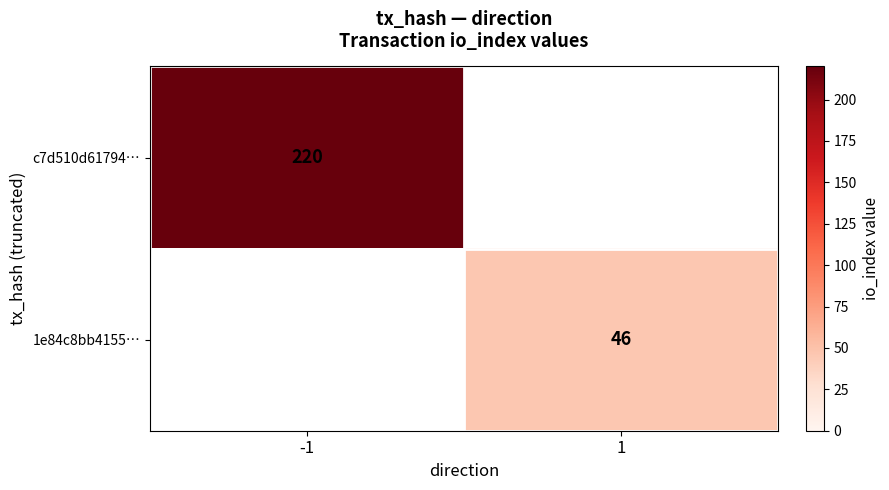

The 1e84c8bb4155… series shows 46 at 1. True or false?

True